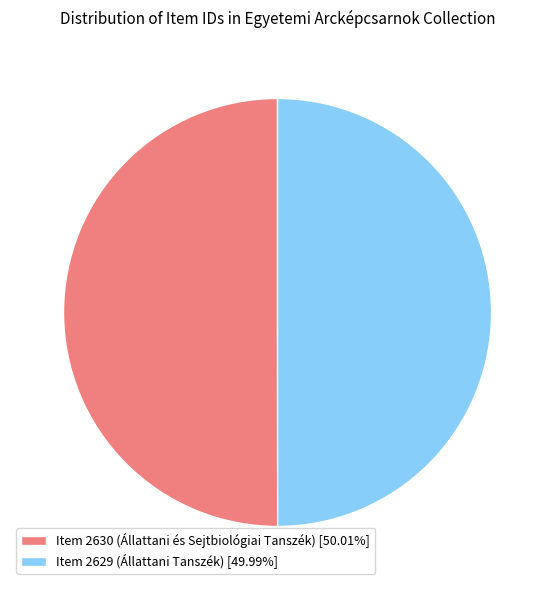

What is the ratio of the value at Item 2629 (Állattani Tanszék) [49.99%] to the value at Item 2630 (Állattani és Sejtbiológiai Tanszék) [50.01%]?

1.0